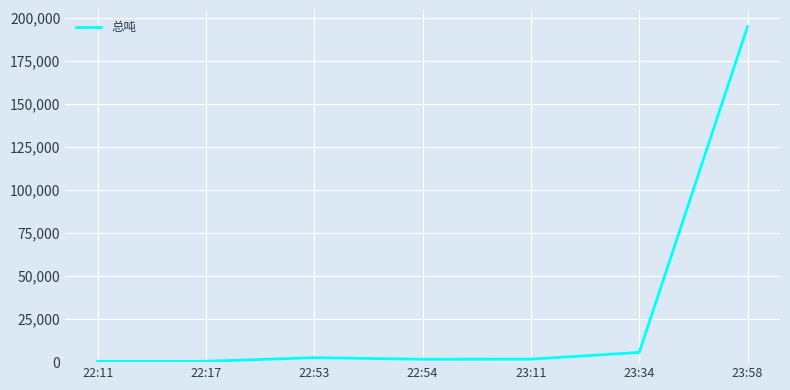

What is the average value?

29638